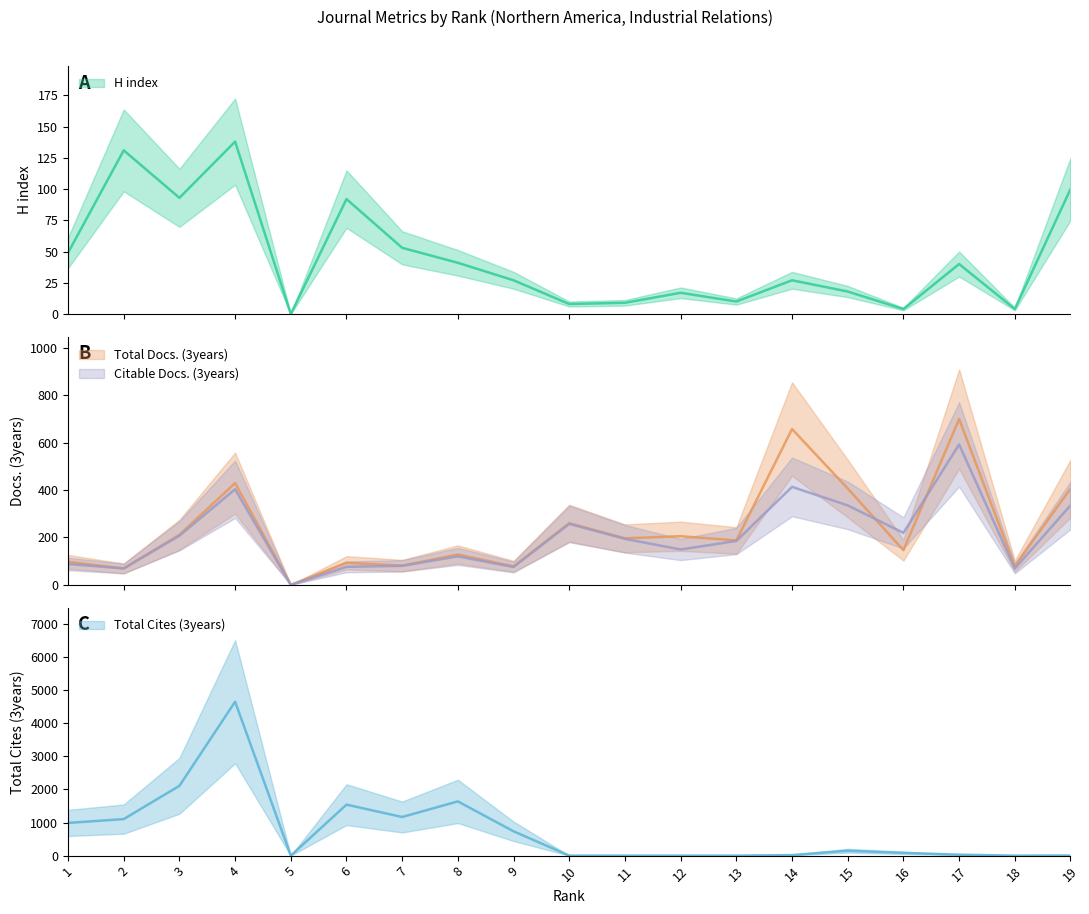

At 8, list the series in order from smallest to largest.

H index, Citable Docs. (3years), Total Docs. (3years), Total Cites (3years)